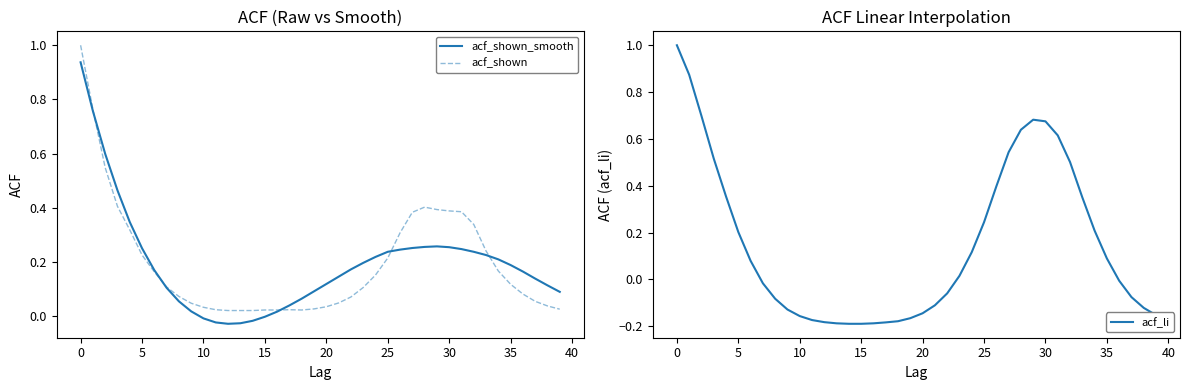

Which series has the largest total across all categories?

acf_shown